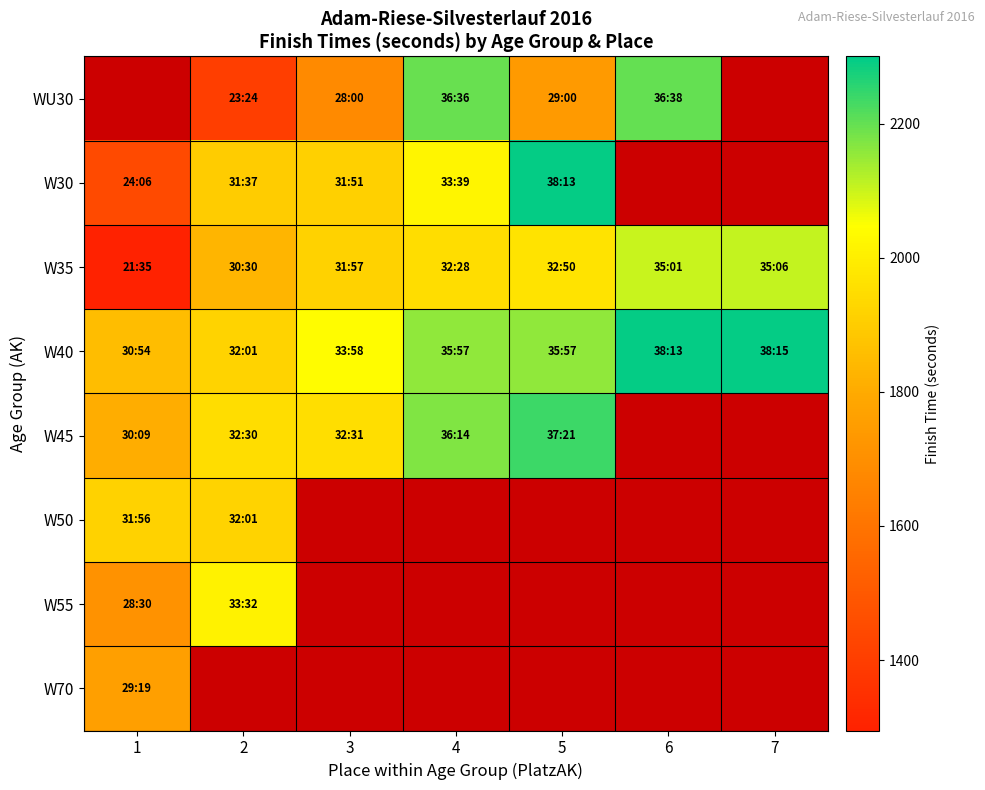

What is the minimum value shown in the chart?

1295.0